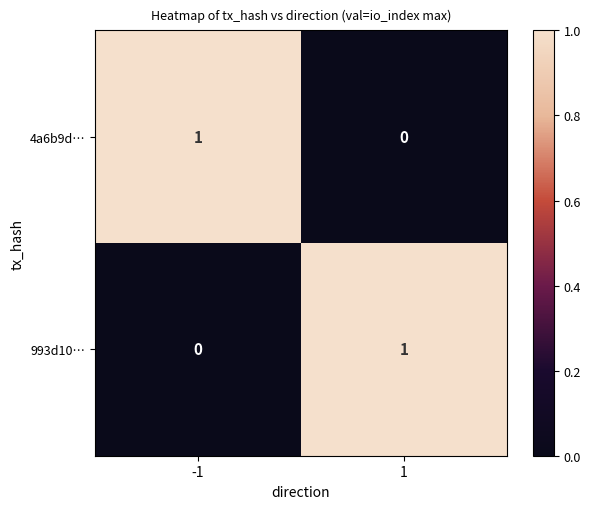

Count the number of data series in this chart.

2